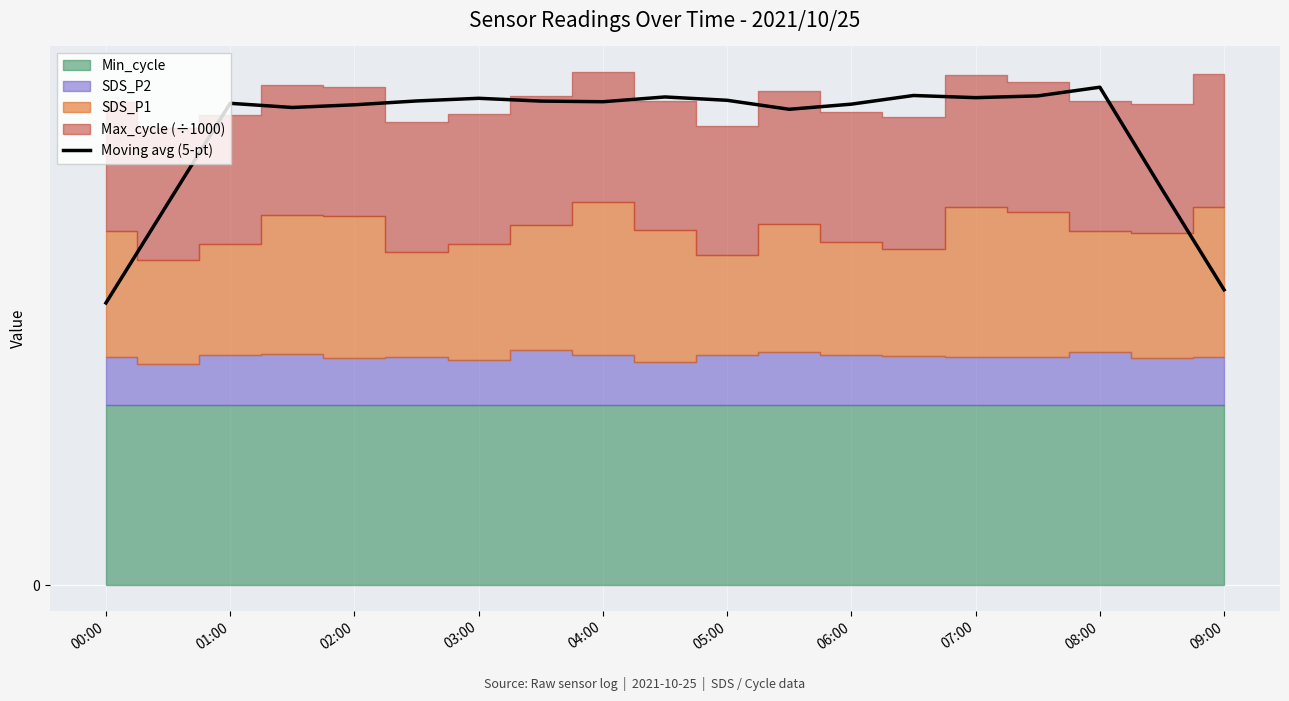

Where is the data nearest to the value 60?

01:00